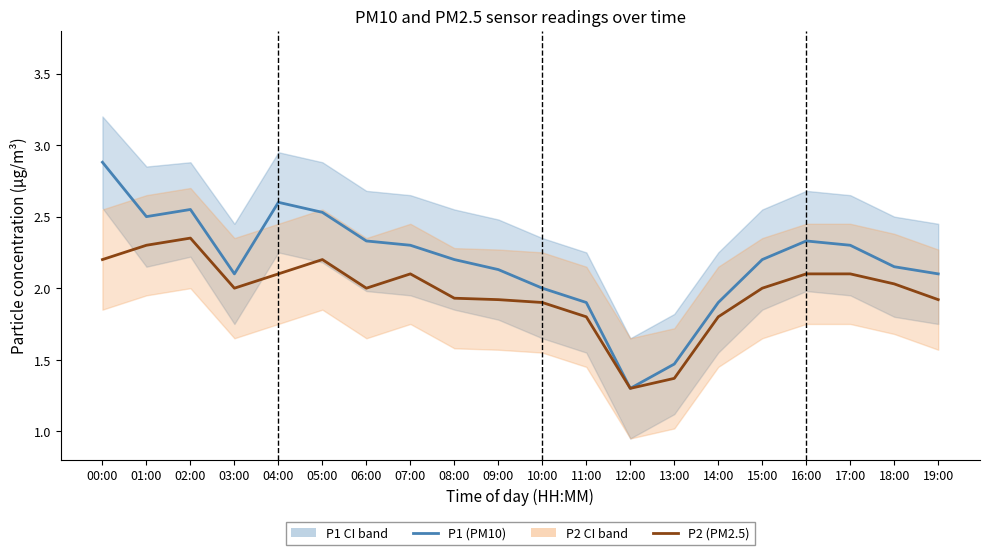

At which category is the sum across all series the highest?

00:00